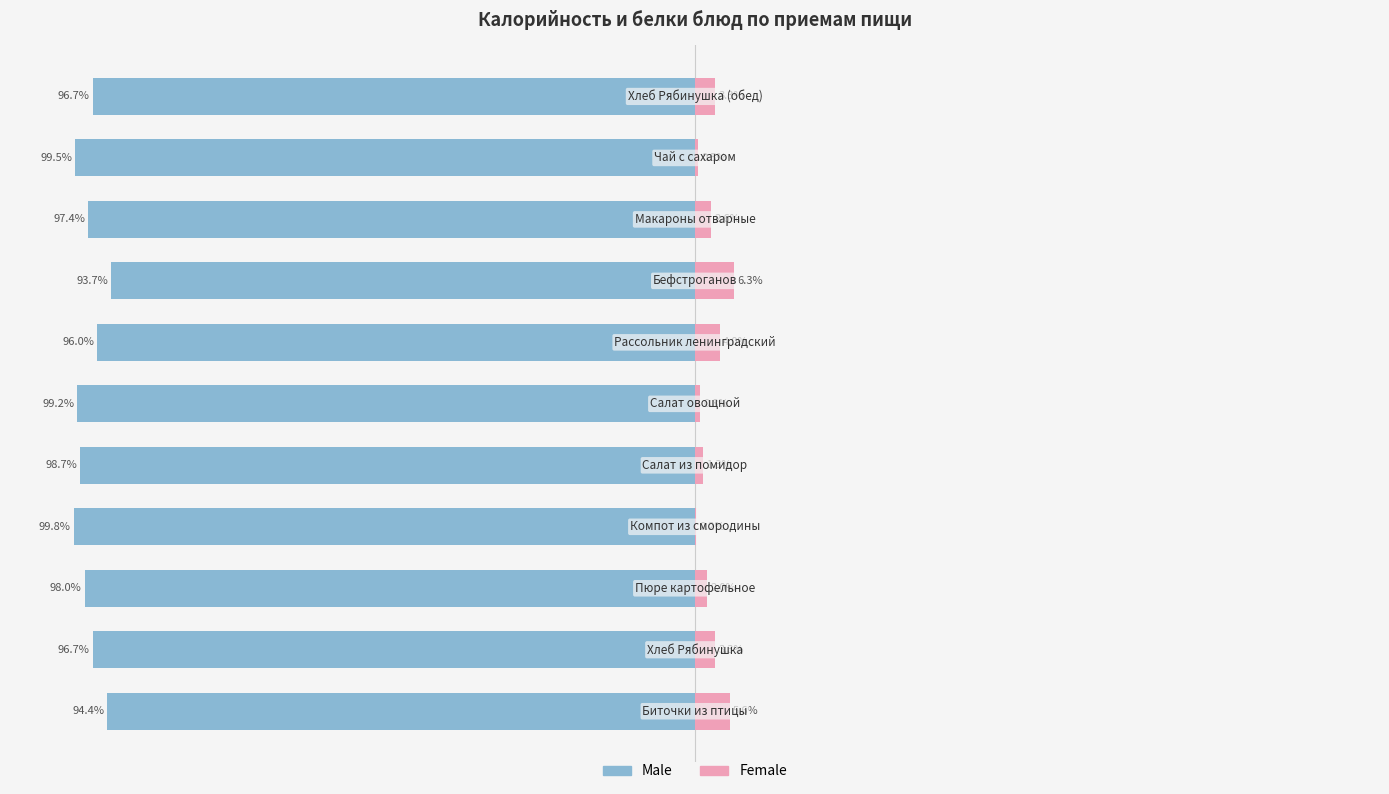

What is the lowest value of the Male series?

-99.8